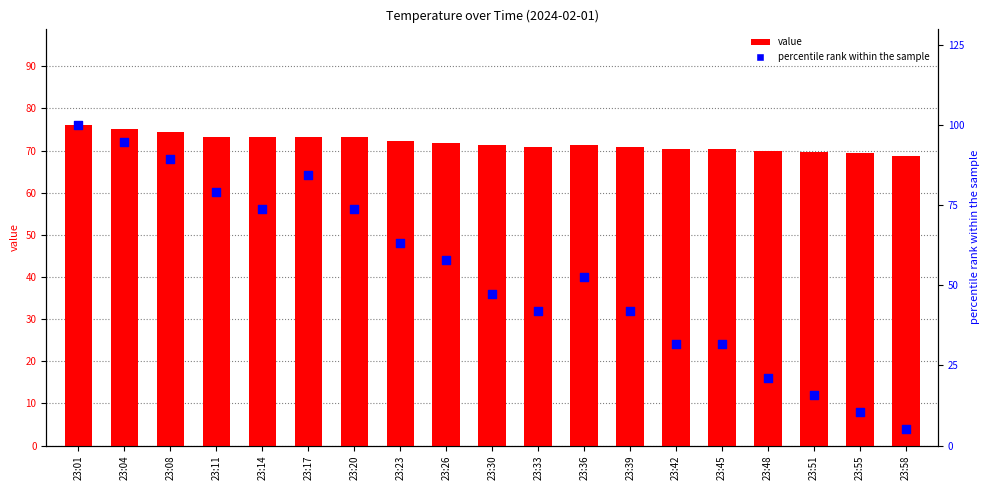

Which series reaches the maximum Y coordinate?

percentile rank within the sample